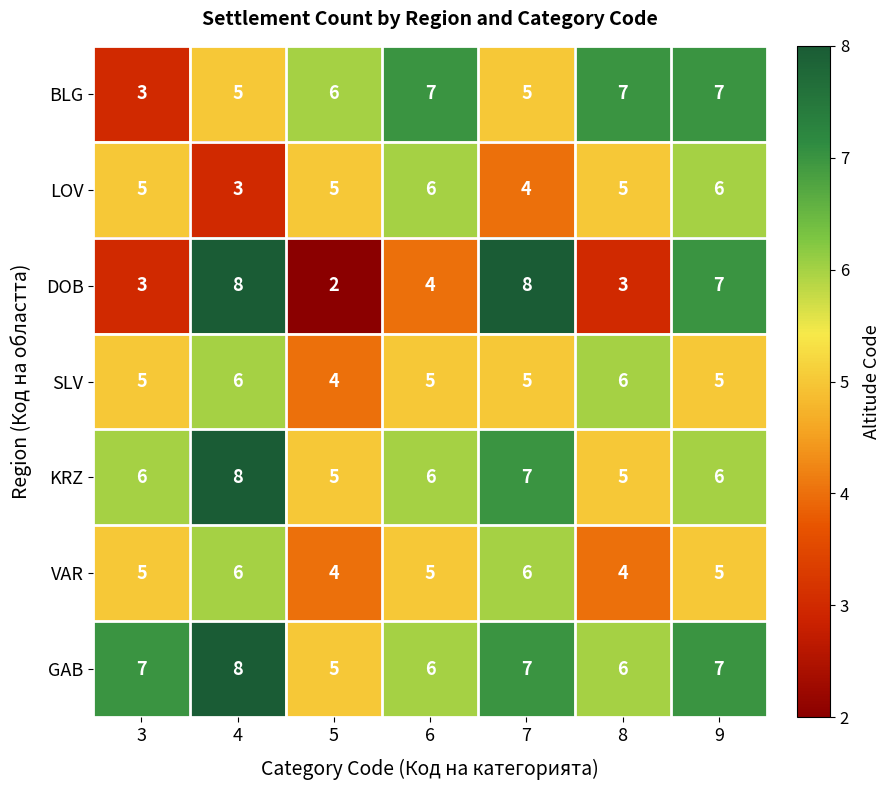

Count the number of categories in the chart.

7